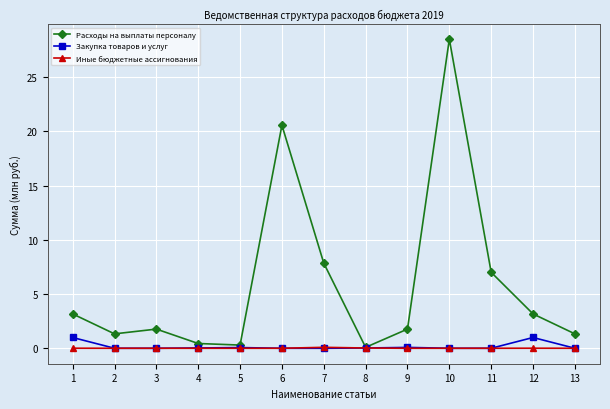

True or false: Расходы на выплаты персоналу has more than 1 interior local peaks.

True